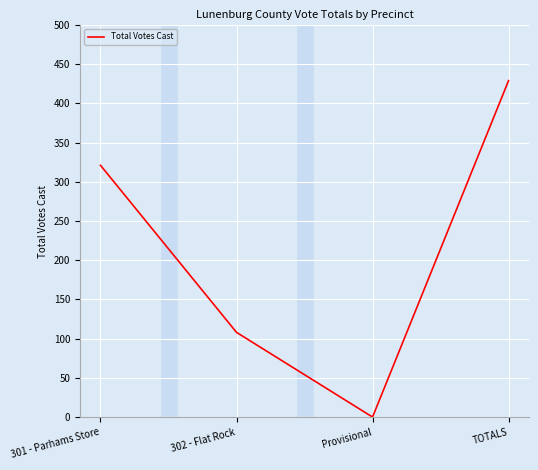

Which label corresponds to the largest value in the chart?

TOTALS